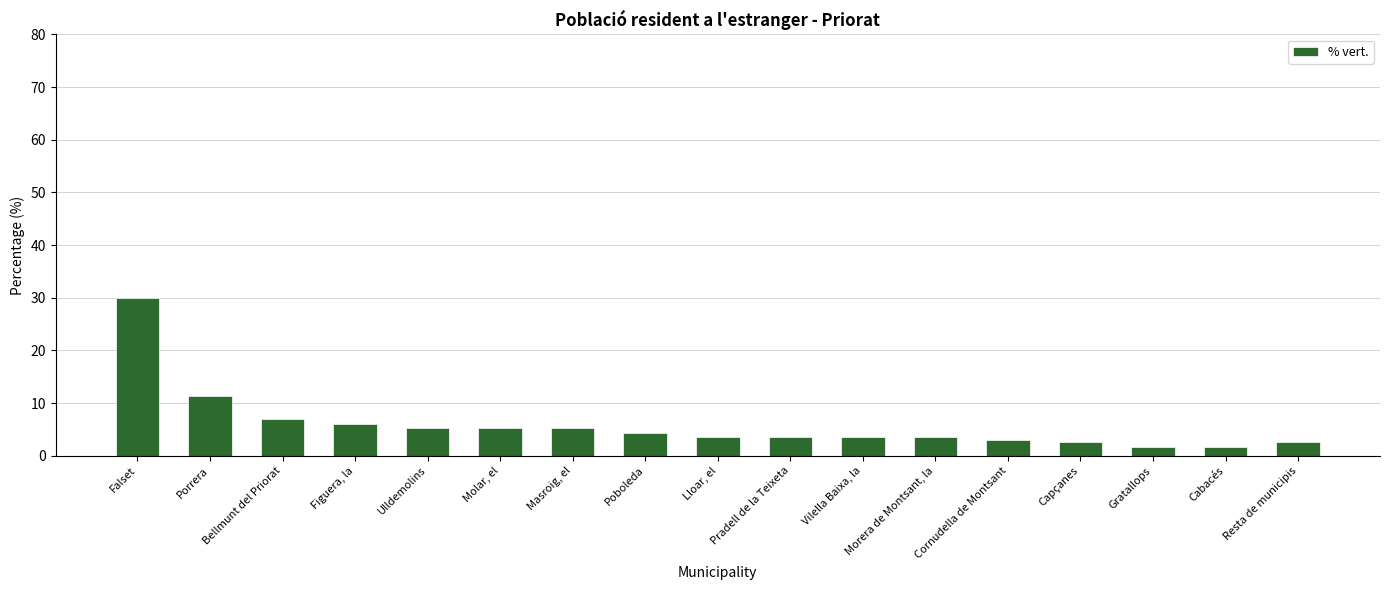

What is the approximate value at Gratallops?

1.7